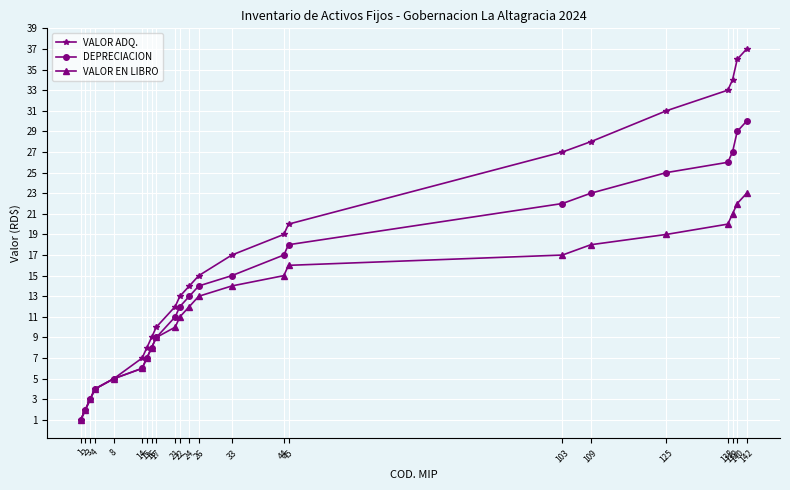

What is the highest value of the VALOR EN LIBRO series?

23